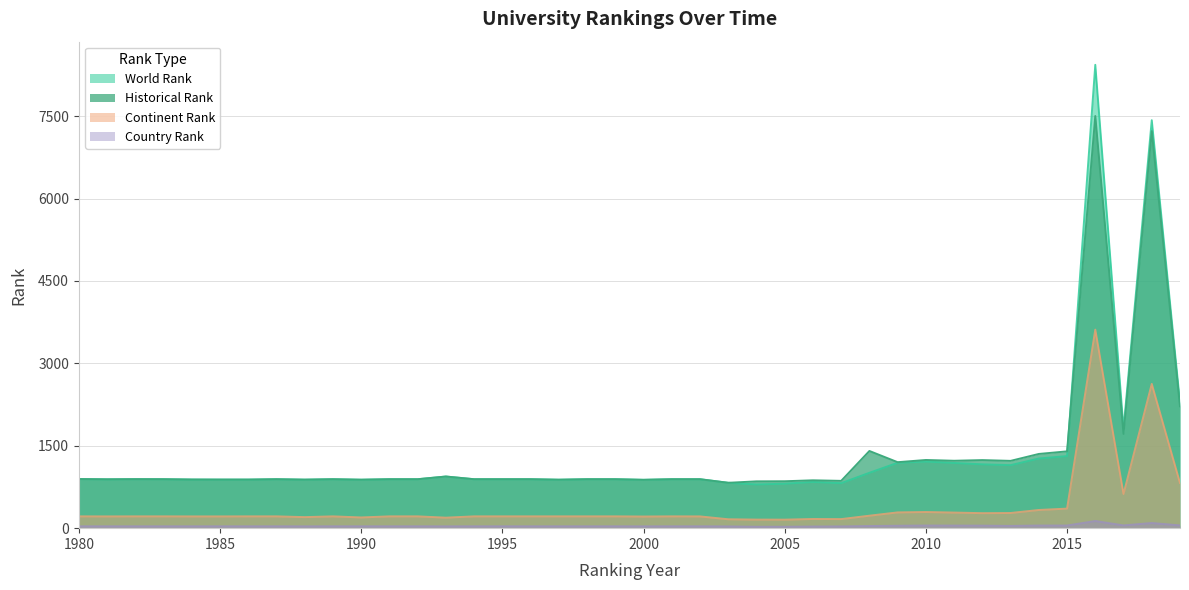

True or false: continent rank has a value of 215 at 1997.

True